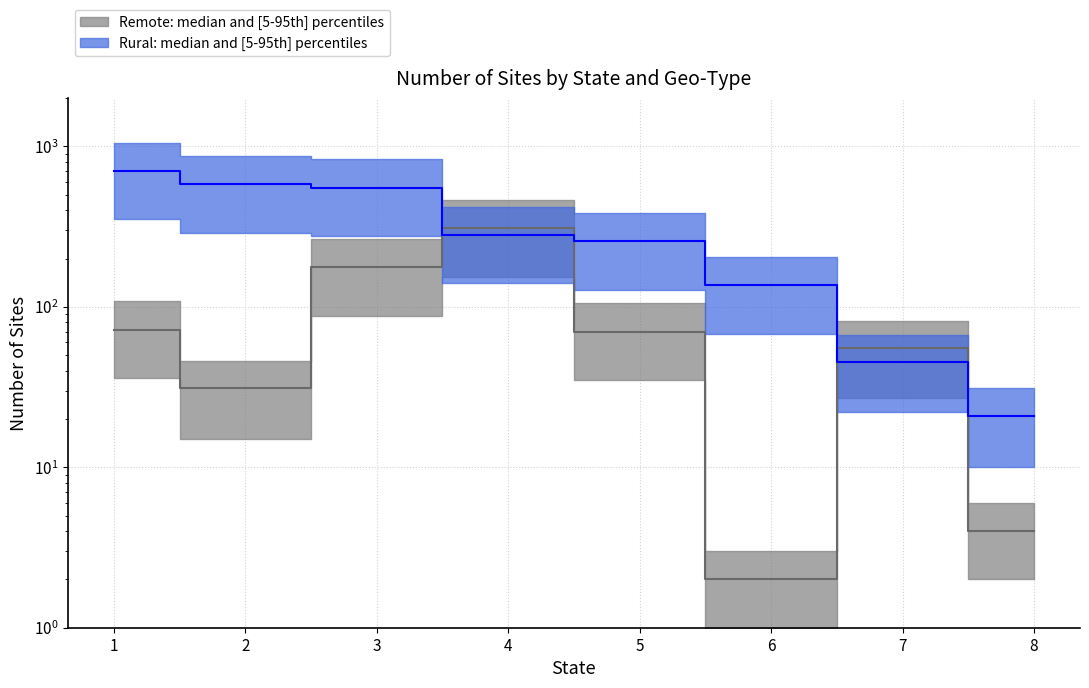

At 8, list the series in order from largest to smallest.

Rural, Remote